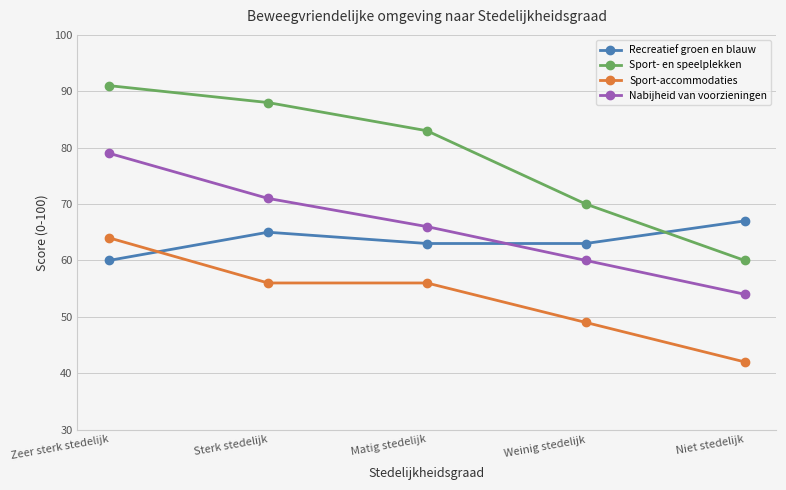

True or false: Sport-accommodaties and Nabijheid van voorzieningen cross at least once.

False